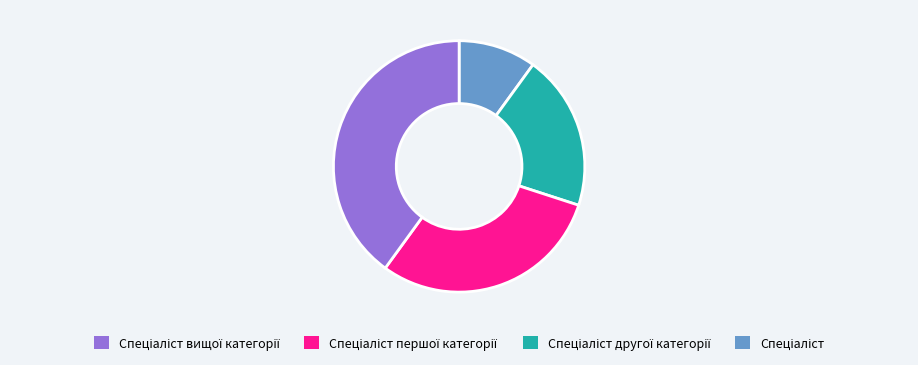

Is there a majority slice in this chart?

No